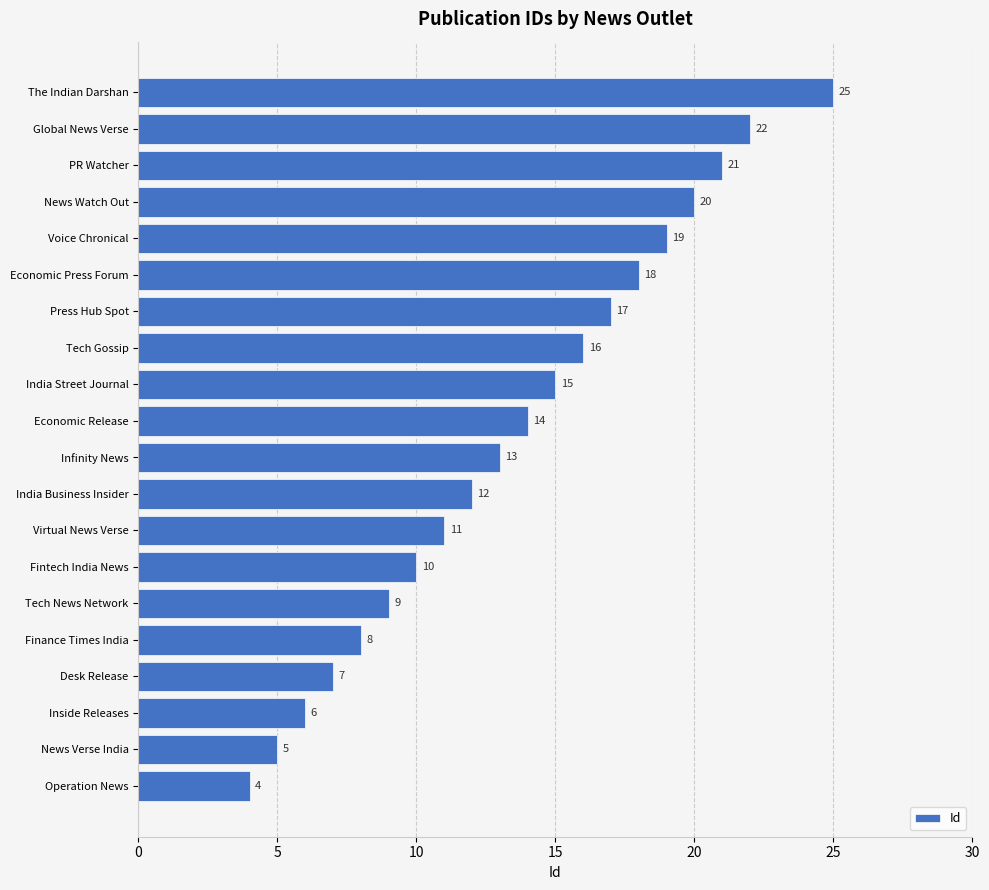

Is it true that the value at Global News Verse is 22?

True